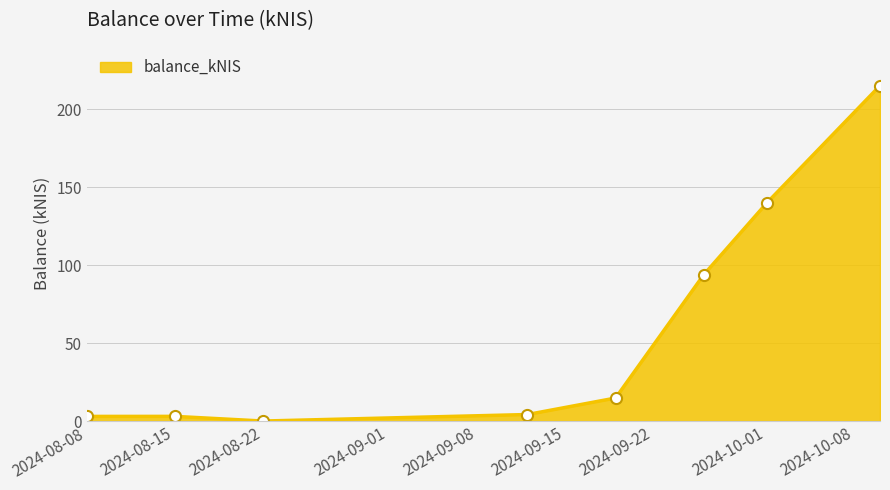

What is the maximum value shown in the chart?

215.1